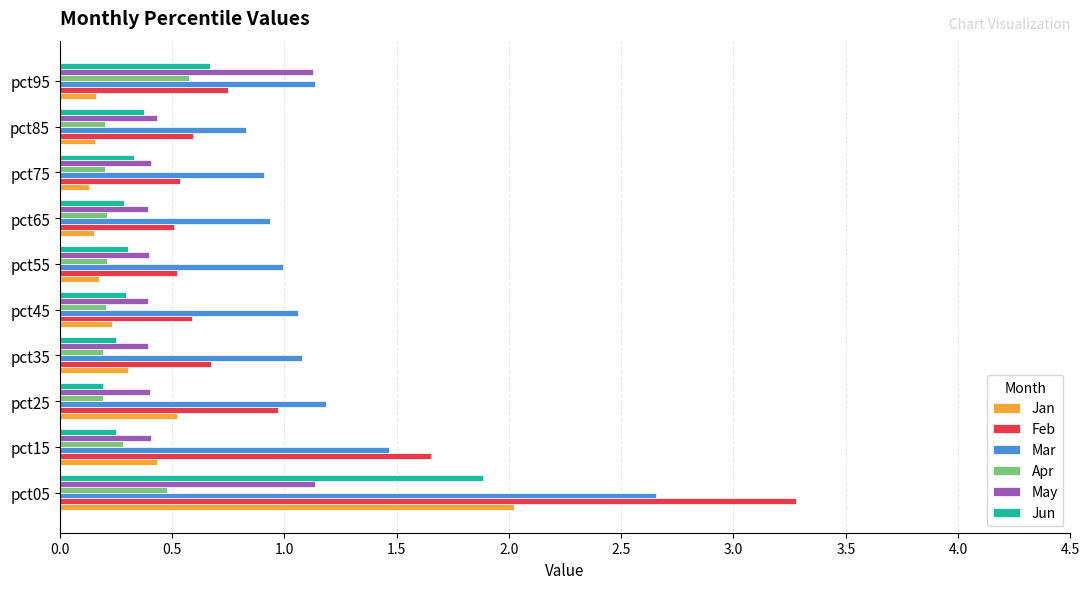

Is the value of May at pct05 greater than the value of Feb at pct35?

Yes